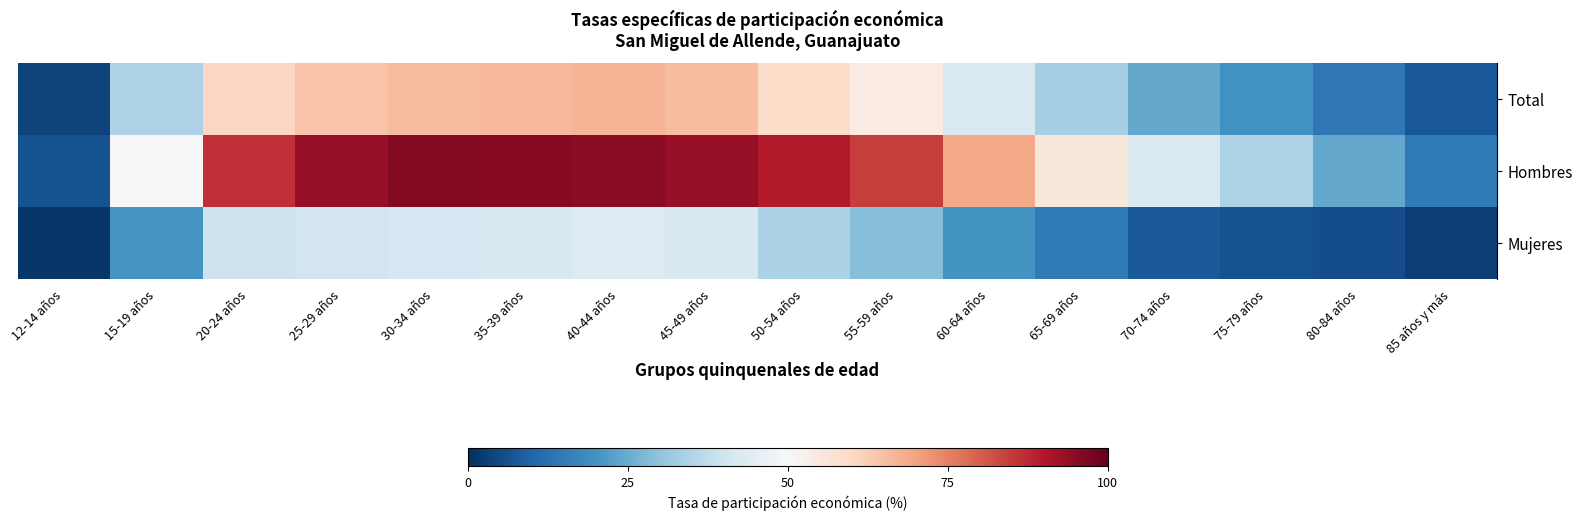

Between 70-74 años and 50-54 años, which is larger?

50-54 años